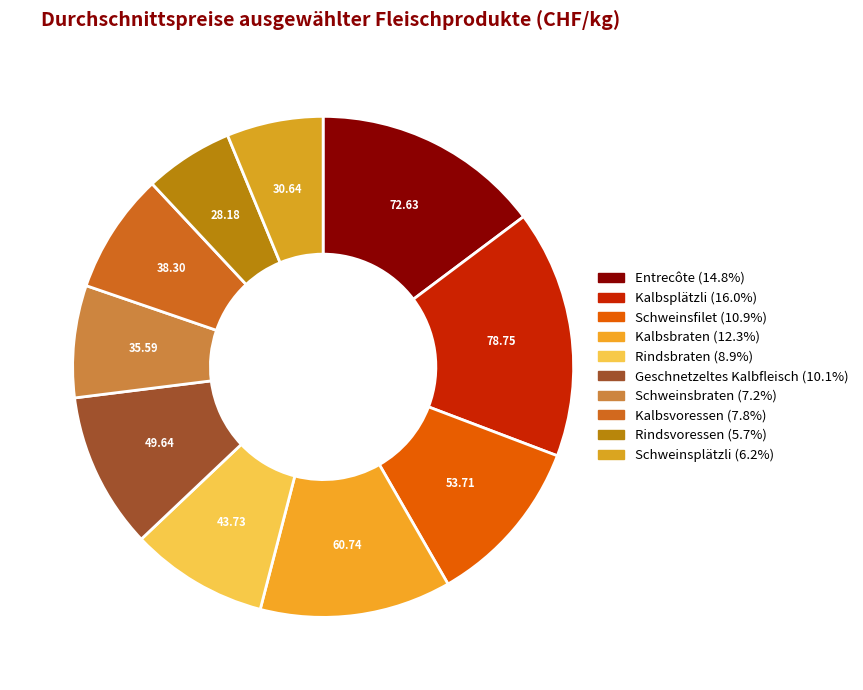

How much of the chart is everything except Kalbsbraten?

87.7%